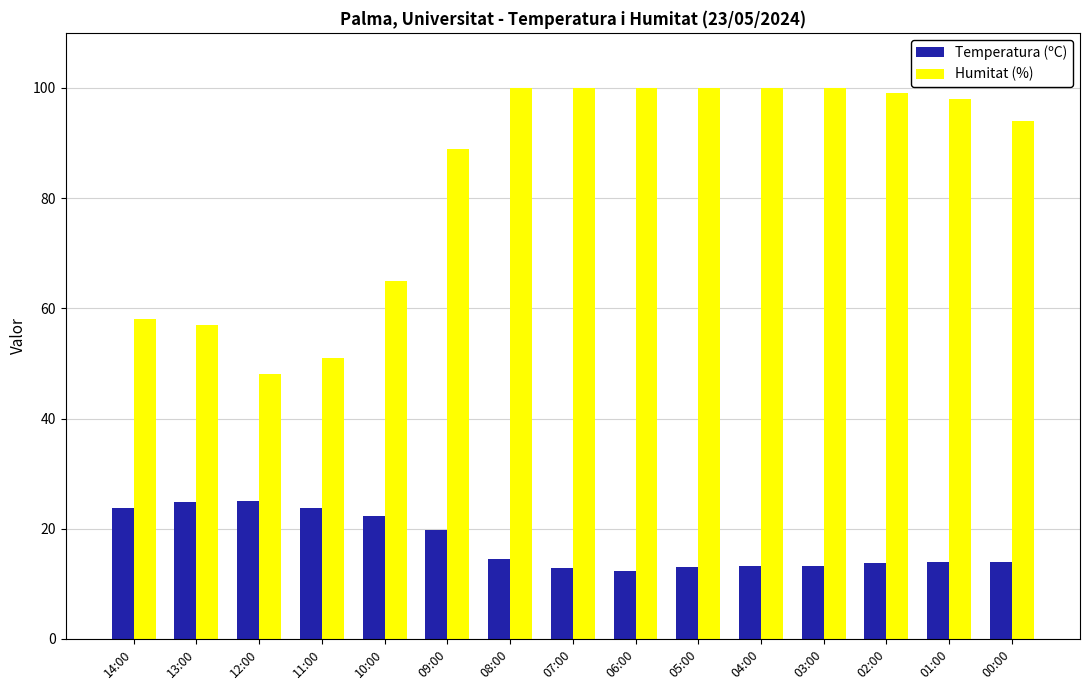

Rank the series at 09:00 from lowest to highest value.

Temperatura (ºC), Humitat (%)